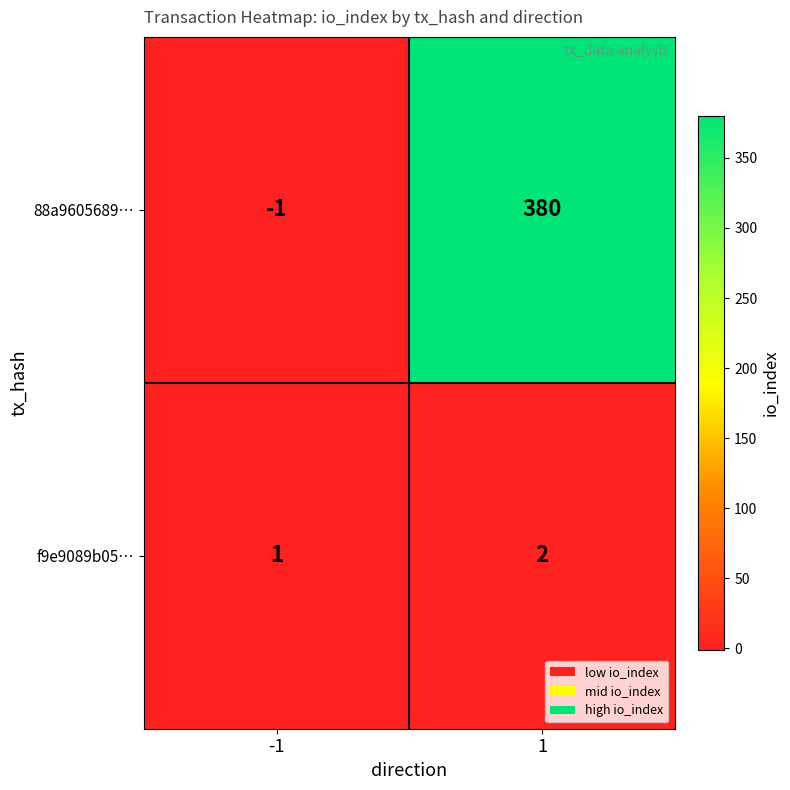

The value of 88a9605689… at 1 is 380. True or false?

True